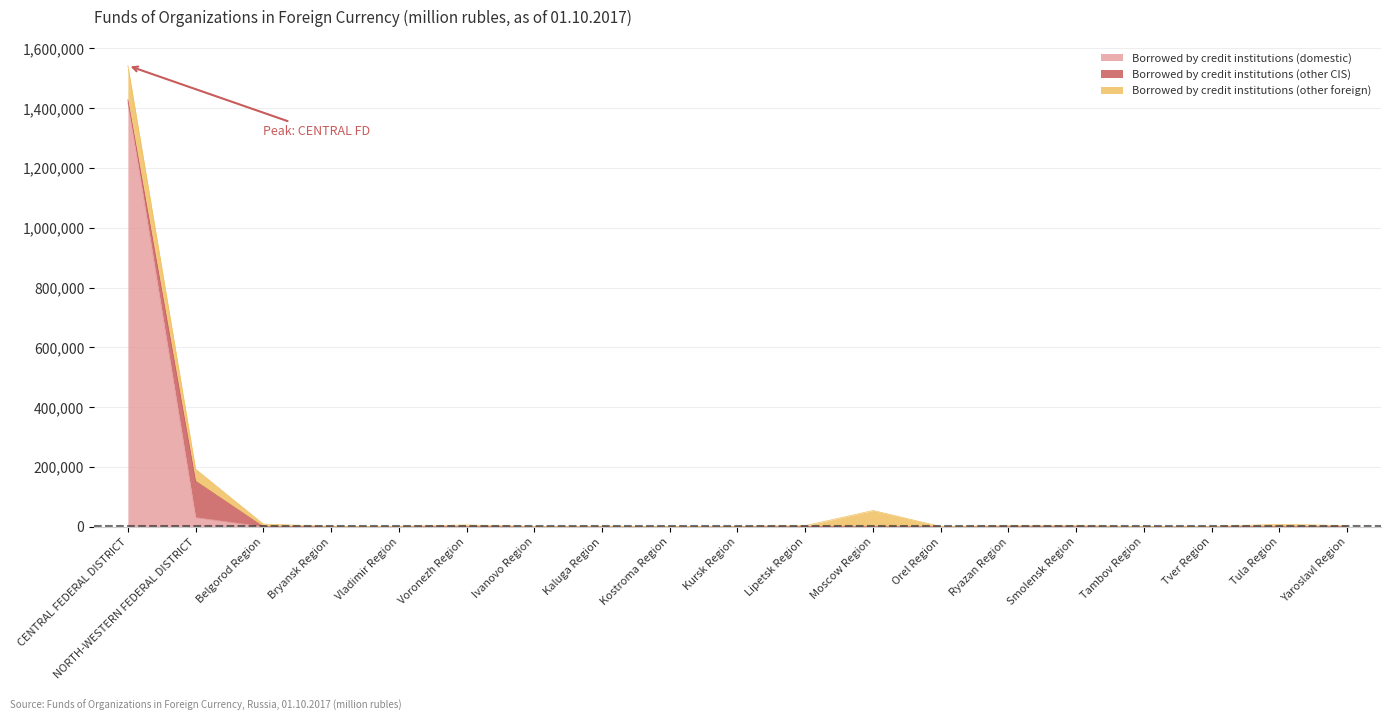

Reading left to right, extract all data points from this chart.

Borrowed by credit institutions (domestic): CENTRAL FEDERAL DISTRICT=1419750	NORTH-WESTERN FEDERAL DISTRICT=30726	Belgorod Region=50	Bryansk Region=0	Vladimir Region=13	Voronezh Region=0	Ivanovo Region=11	Kaluga Region=29	Kostroma Region=3	Kursk Region=413	Lipetsk Region=367	Moscow Region=102	Orel Region=0	Ryazan Region=62	Smolensk Region=0	Tambov Region=0	Tver Region=110	Tula Region=0	Yaroslavl Region=76
Borrowed by credit institutions (other CIS): CENTRAL FEDERAL DISTRICT=8820	NORTH-WESTERN FEDERAL DISTRICT=122015	Belgorod Region=1	Bryansk Region=3	Vladimir Region=0	Voronezh Region=5	Ivanovo Region=8	Kaluga Region=2	Kostroma Region=0	Kursk Region=0	Lipetsk Region=0	Moscow Region=7	Orel Region=2	Ryazan Region=0	Smolensk Region=0	Tambov Region=0	Tver Region=0	Tula Region=6	Yaroslavl Region=1
Borrowed by credit institutions (other foreign): CENTRAL FEDERAL DISTRICT=114126	NORTH-WESTERN FEDERAL DISTRICT=40129	Belgorod Region=9099	Bryansk Region=1569	Vladimir Region=1631	Voronezh Region=6141	Ivanovo Region=1096	Kaluga Region=1948	Kostroma Region=819	Kursk Region=1107	Lipetsk Region=3306	Moscow Region=54492	Orel Region=1020	Ryazan Region=3532	Smolensk Region=3861	Tambov Region=634	Tver Region=1130	Tula Region=8461	Yaroslavl Region=3626